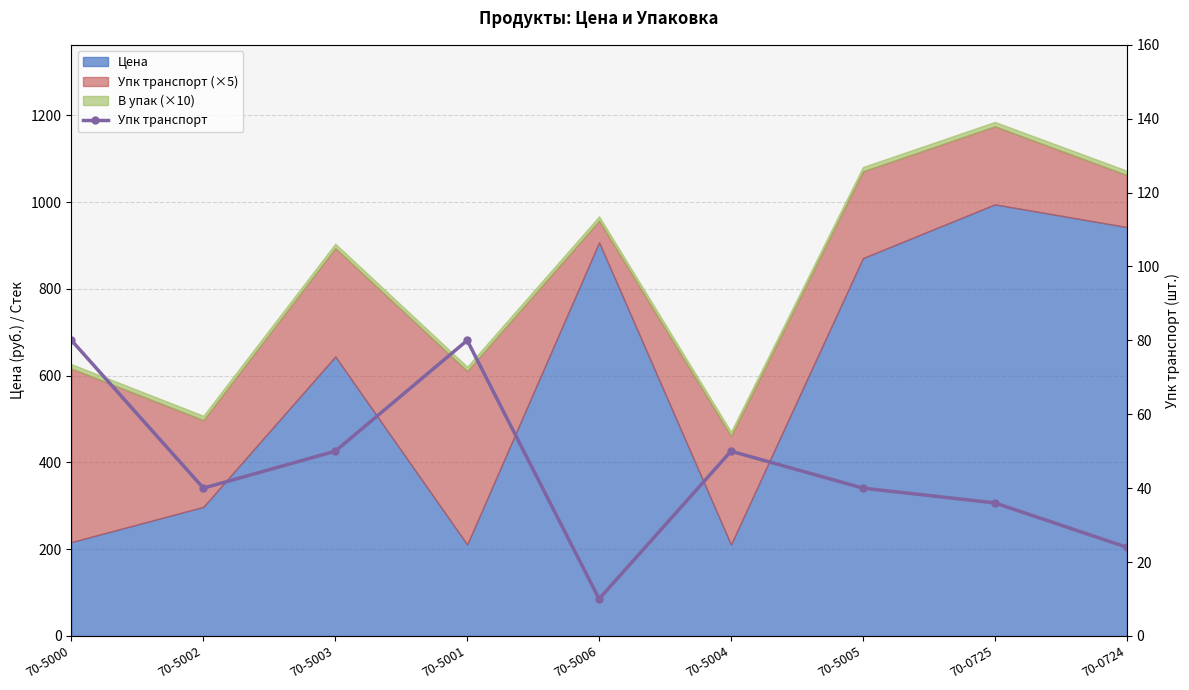

How many points are higher than both their immediate neighbors (excluding endpoints)?

2